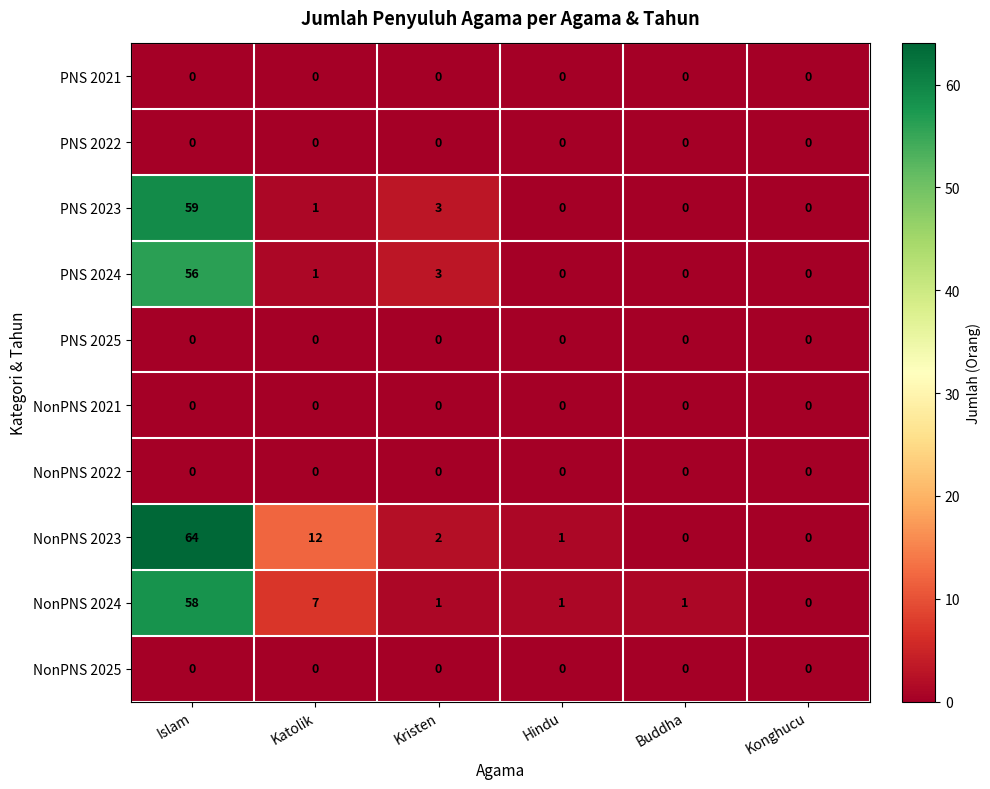

What is the spread (max minus min) of values at Islam?

64